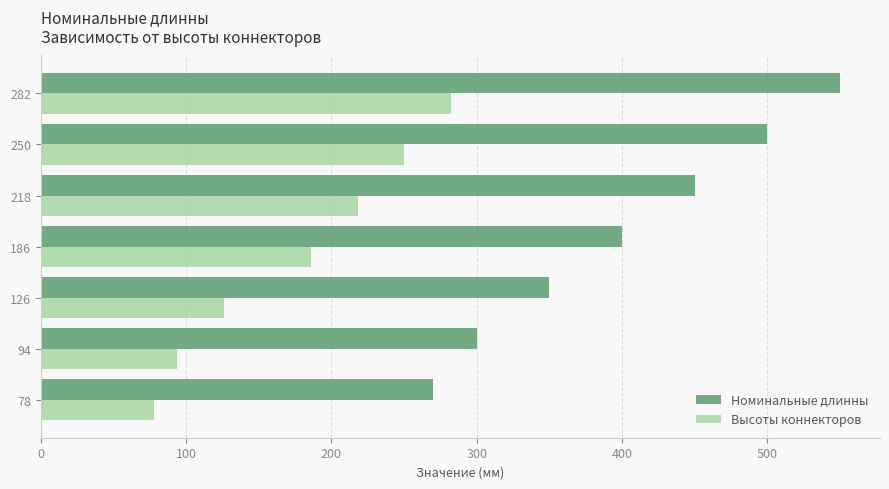

At which label is Номинальные длинны closest to 410?

186